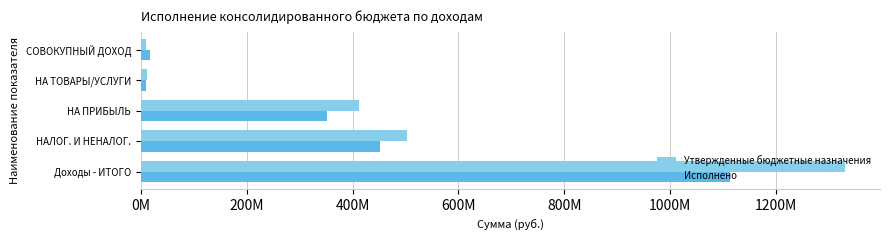

At which label does Утвержденные бюджетные назначения reach its peak?

Доходы - ИТОГО